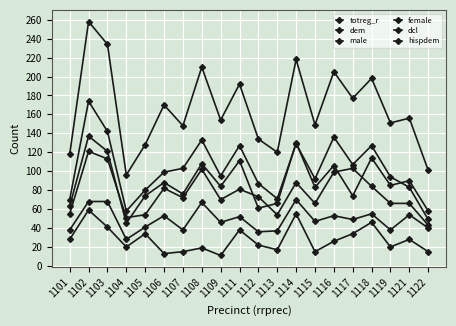

At which category is the sum across all series the highest?

1102